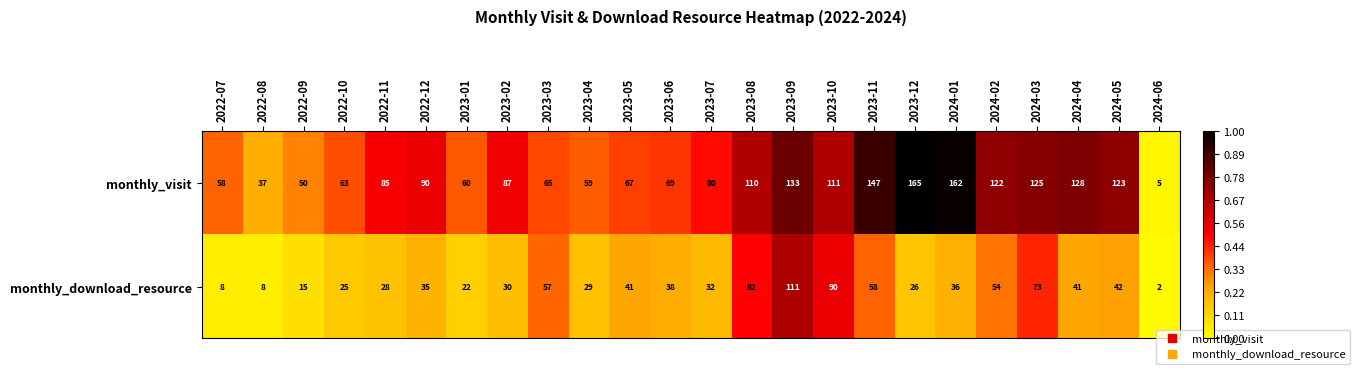

What is the total value across all series at 2022-11?

113